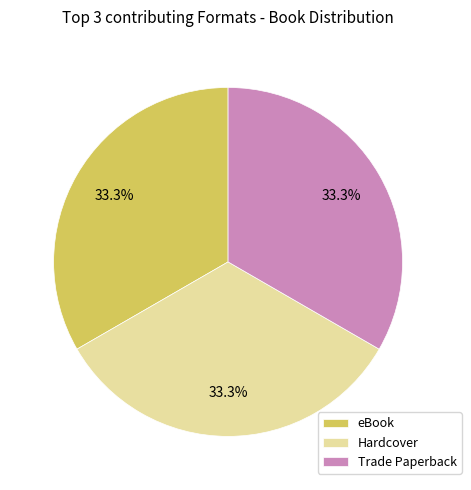

What is the total percentage of Trade Paperback and eBook?

66.7%